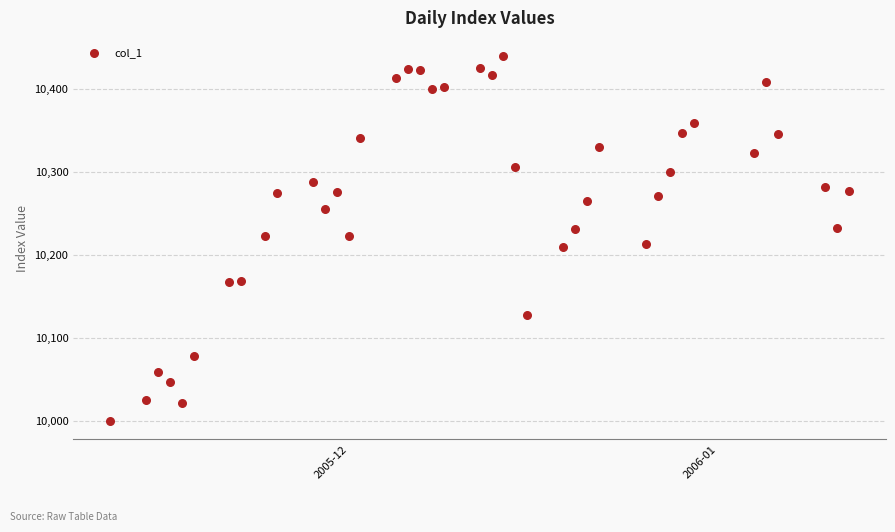

What is the range of X values (max minus min)?

62